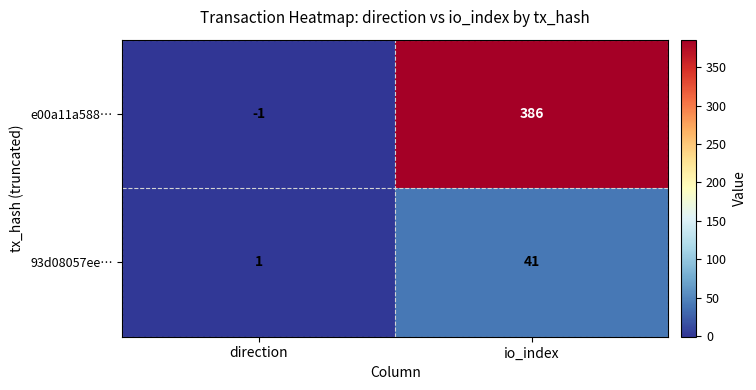

The 93d08057ee… series shows 2 at direction. True or false?

False